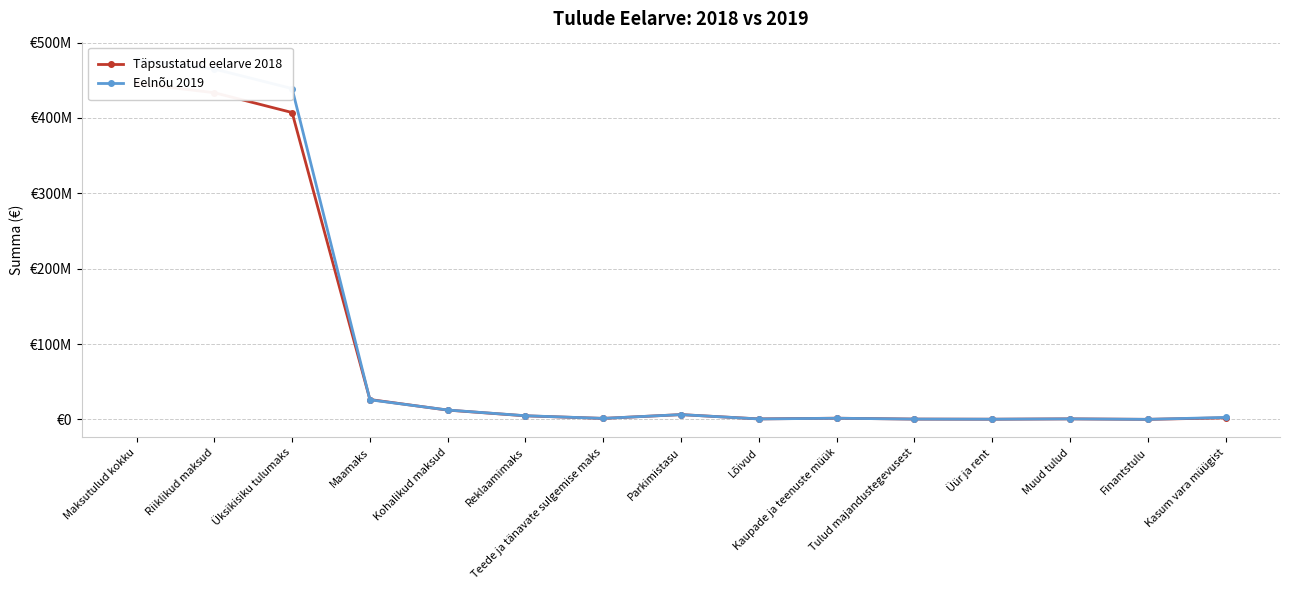

Where is Eelnõu 2019 nearest to the value 238703000?

Üksikisiku tulumaks